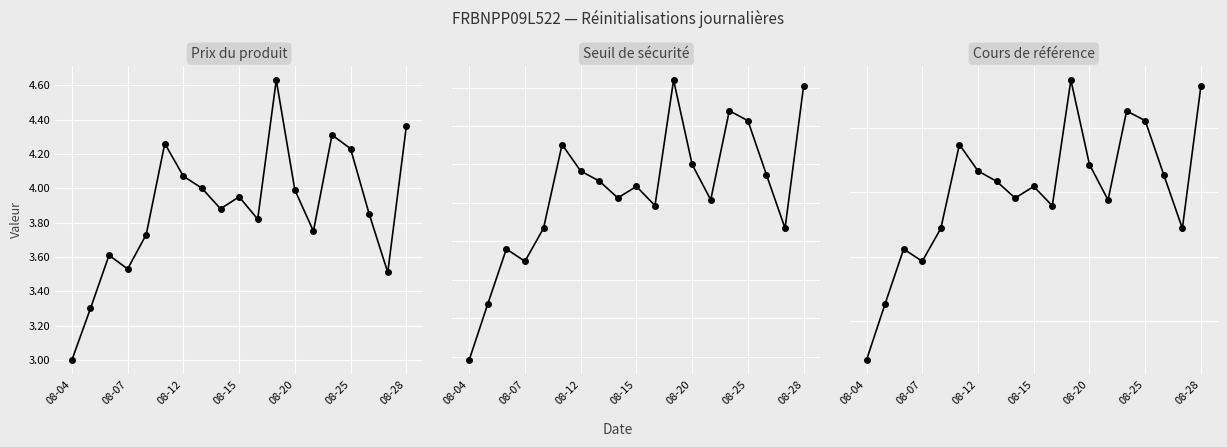

At 08-25, list the series in order from smallest to largest.

Prix du produit, Seuil de sécurité, Cours de référence